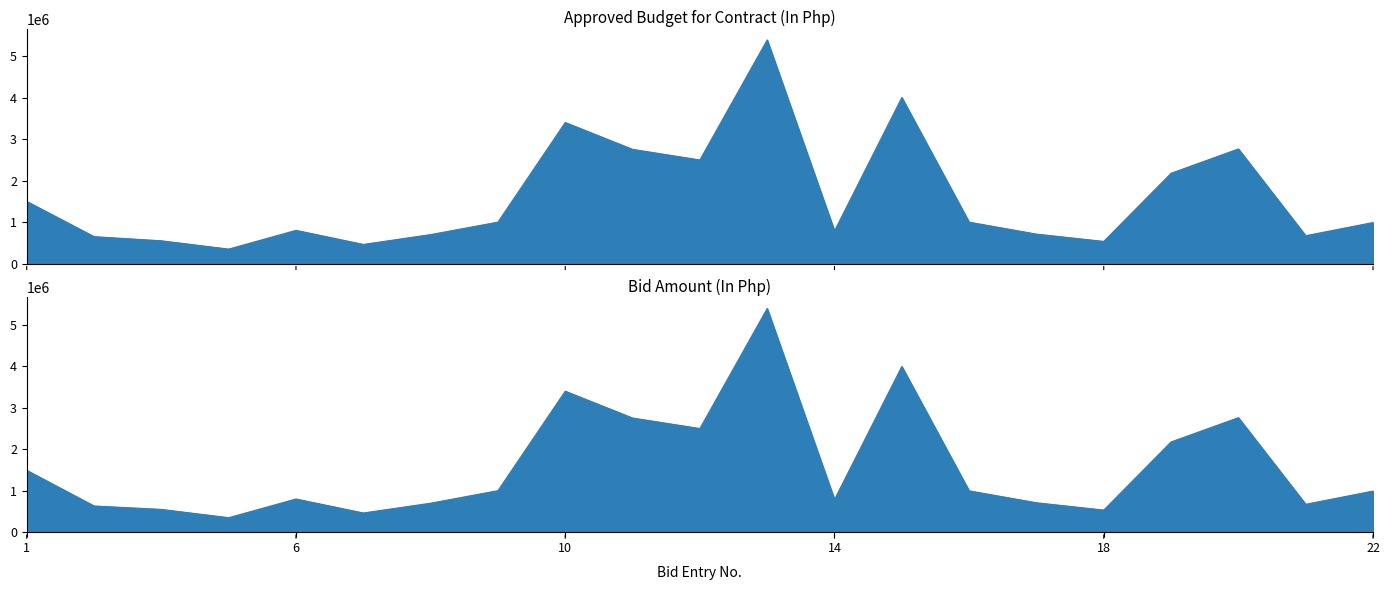

How many data points in Bid Amount (In Php) are above 990000?

10